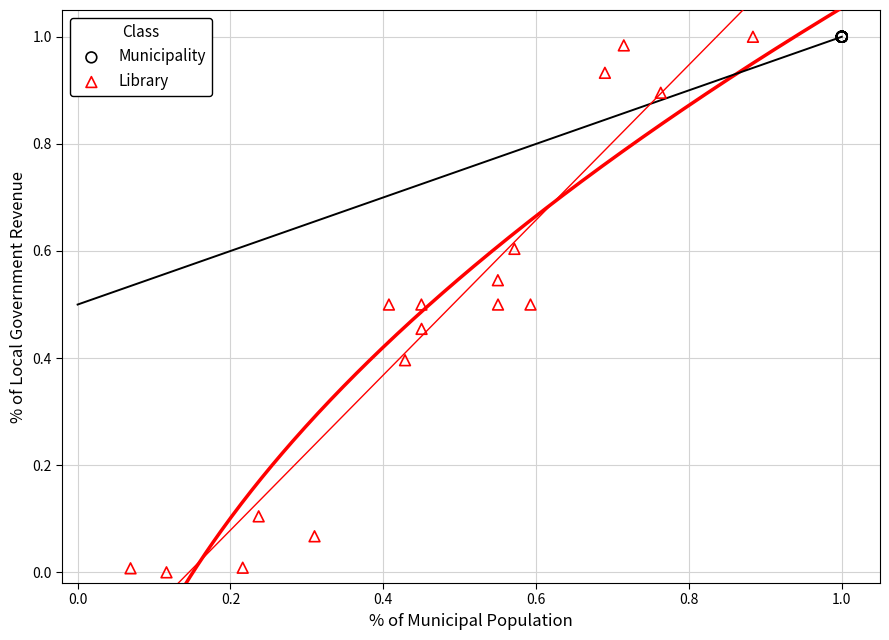

Which series reaches the minimum Y coordinate?

Library